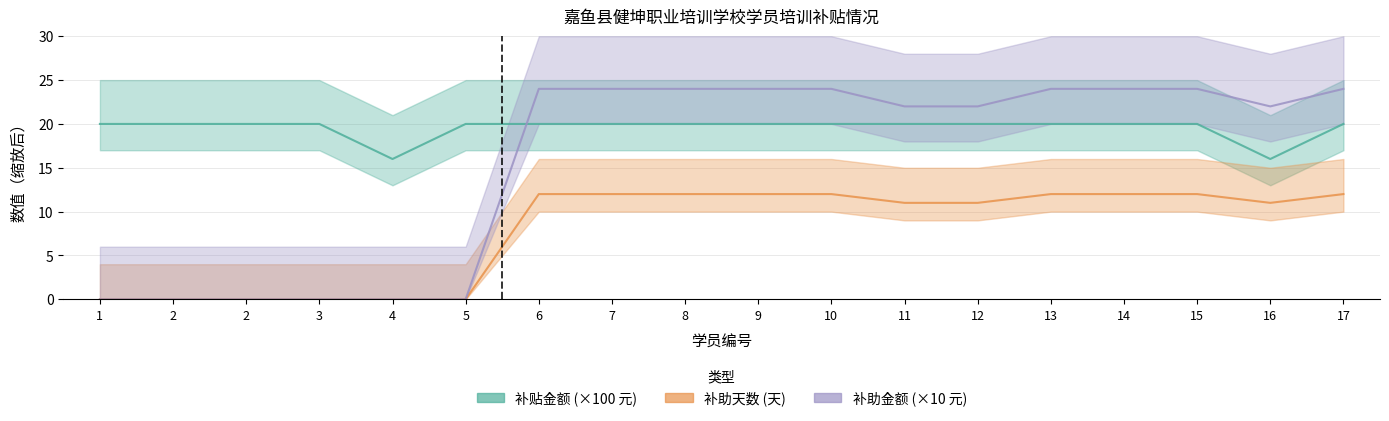

How many times do 补助金额 and 补贴金额 cross each other?

1